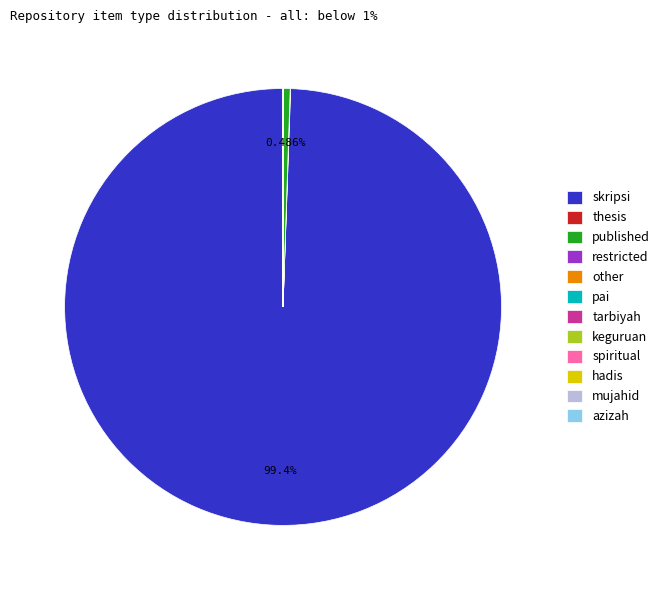

Which category has the biggest portion of the pie?

skripsi